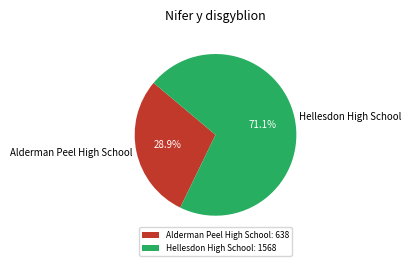

What is the ratio of the value at Alderman Peel High School to the value at Hellesdon High School?

0.4